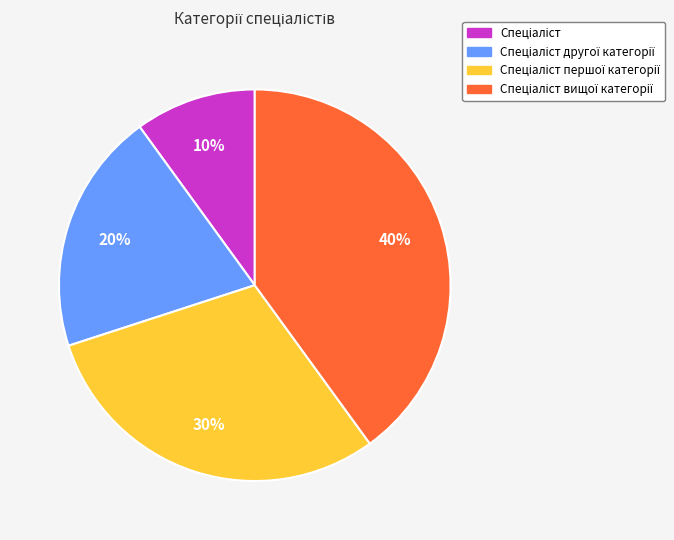

Is there any slice that represents more than half of the pie?

No